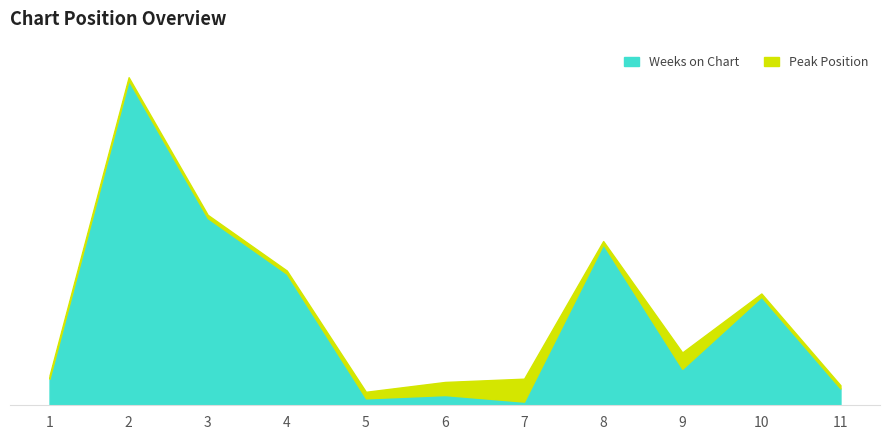

Is the value of Weeks on Chart at 8 greater than the value of Peak Position at 9?

Yes